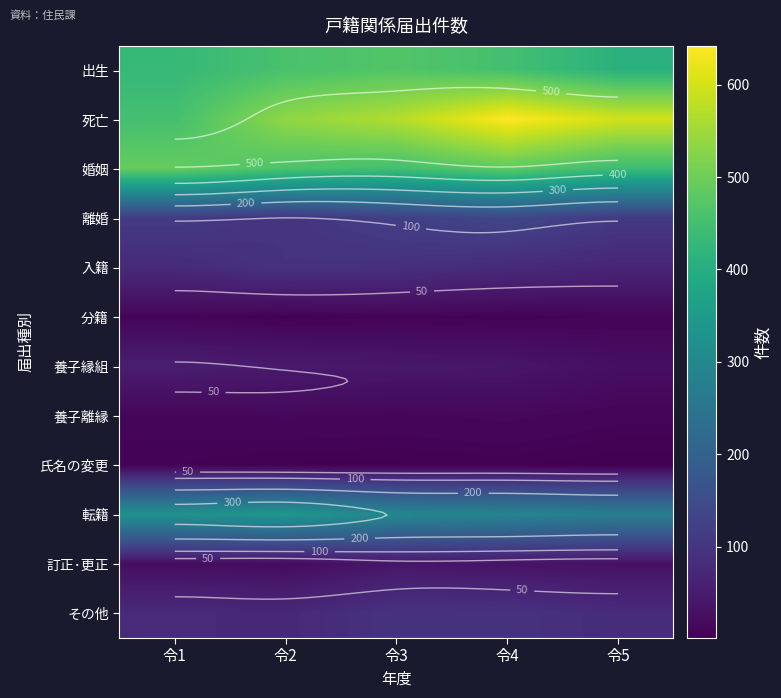

What is the greatest value displayed?

642